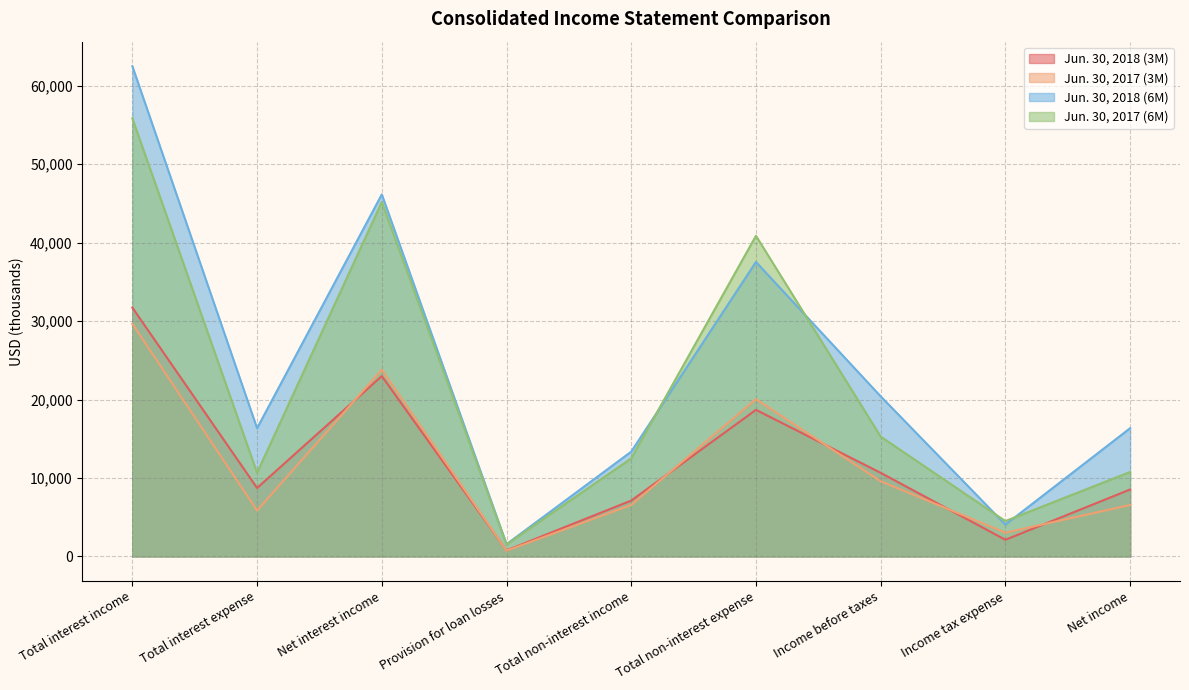

At which category does Jun. 30, 2017 (6M) reach its first local valley?

Total interest expense